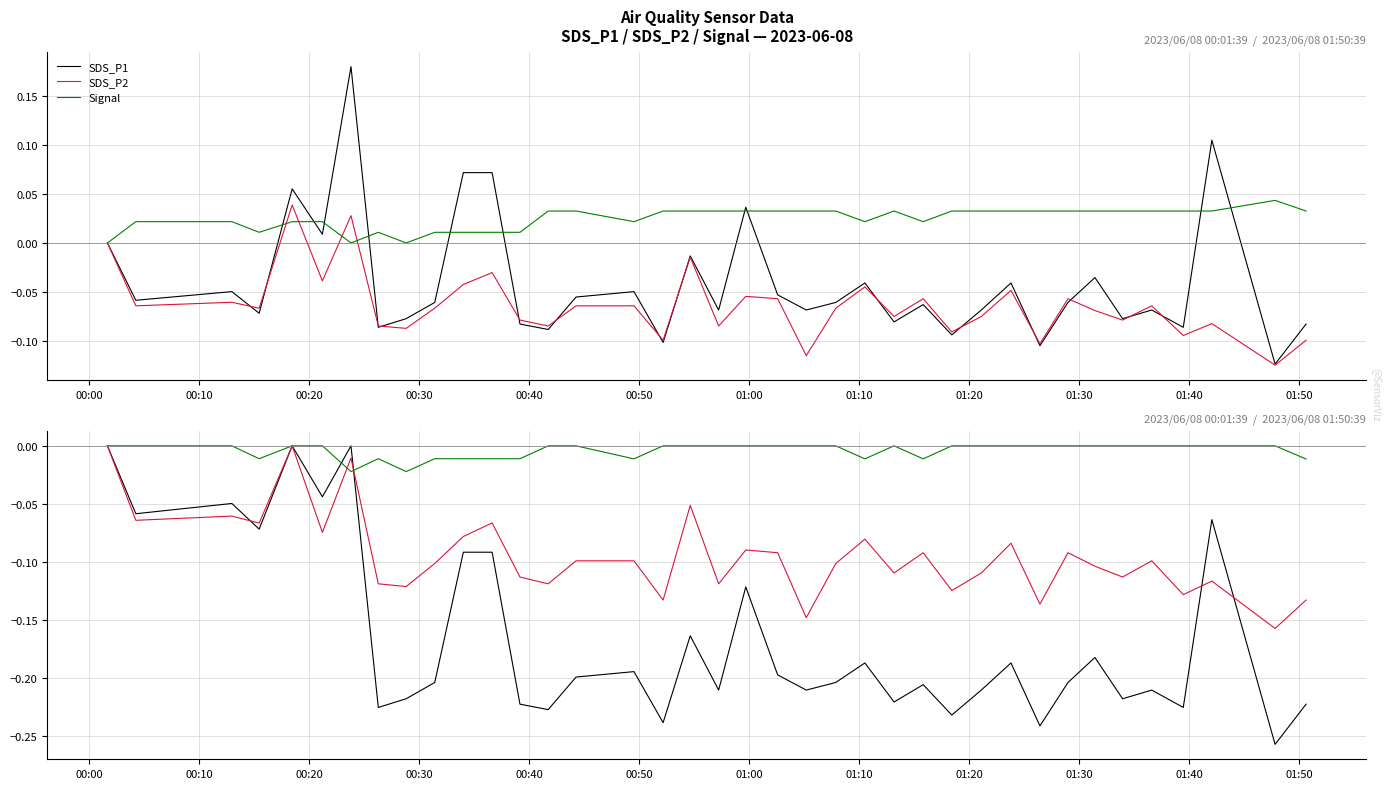

At which label is SDS_P2 closest to 0?

00:00